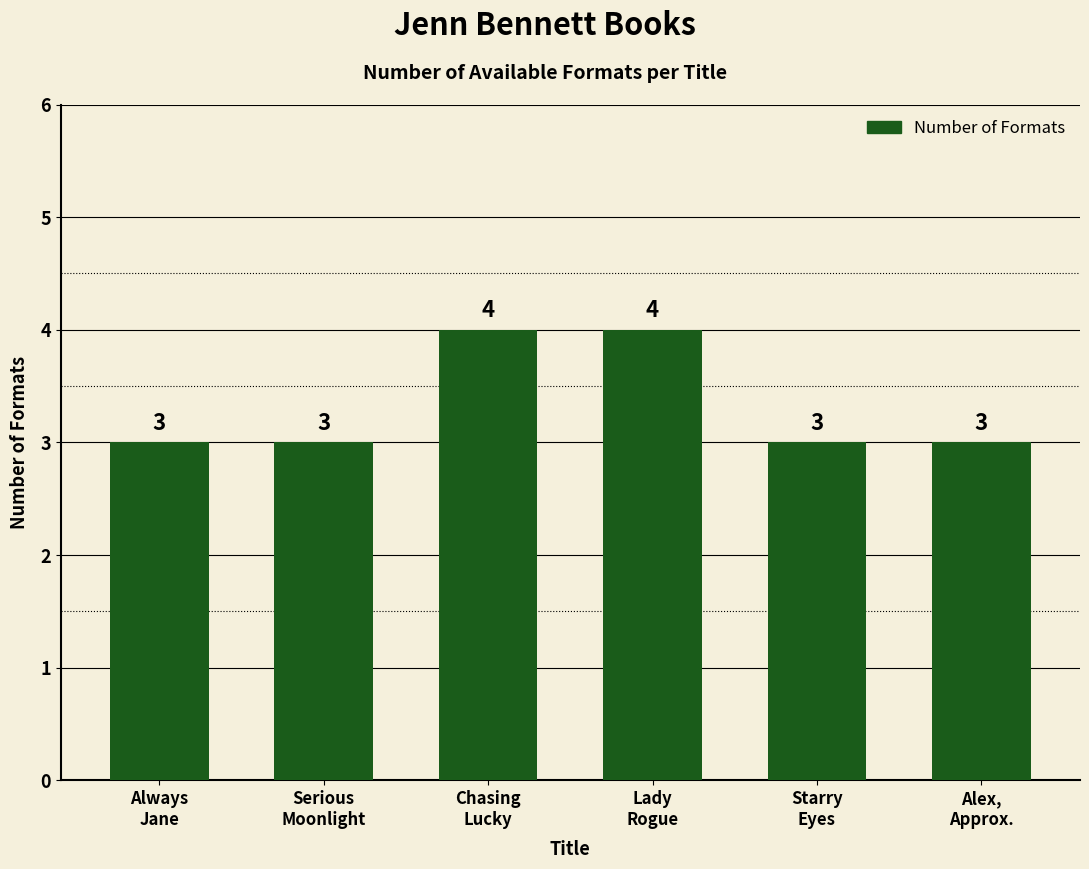

What is the minimum value shown in the chart?

3